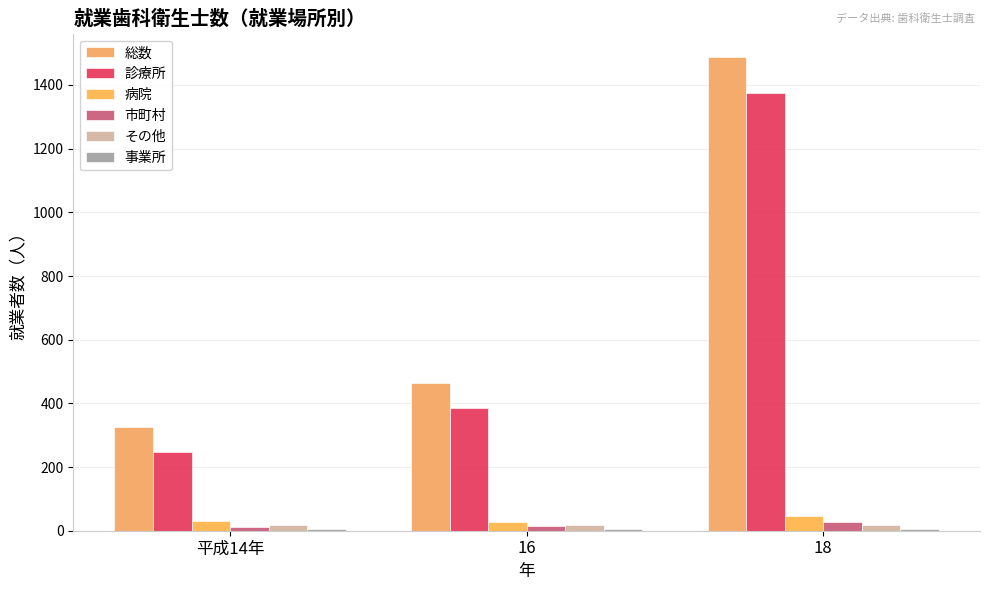

Is the value of 総数 at 18 greater than the value of 市町村 at 16?

Yes